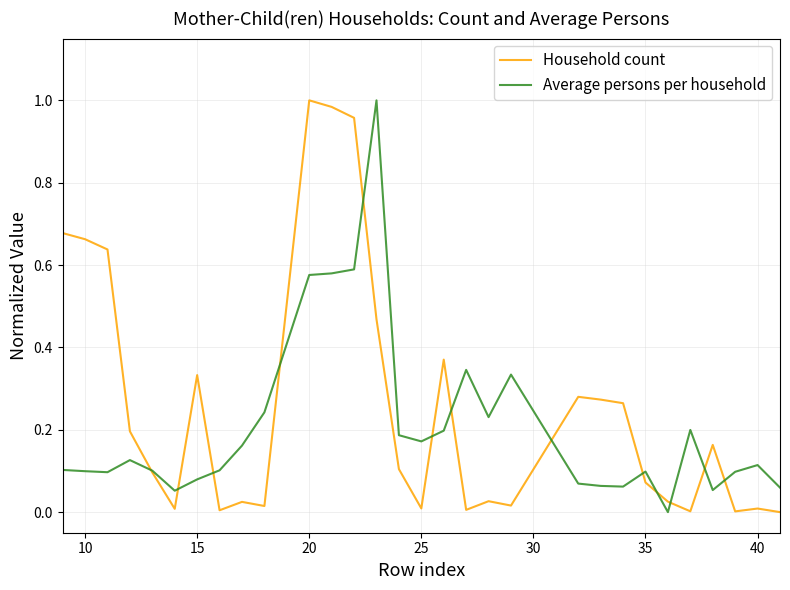

Rank the series by their average value, from lowest to highest.

Average persons per household, Household count